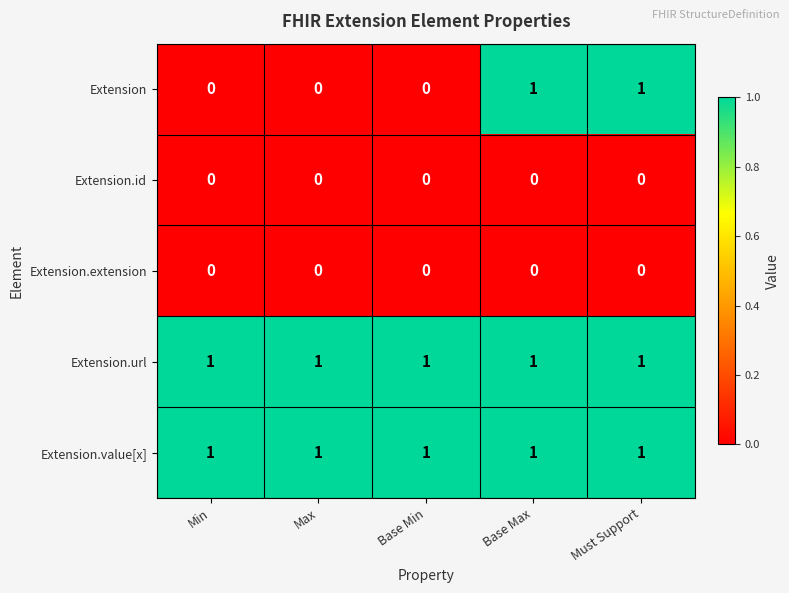

What is the spread (max minus min) of values at Max?

1